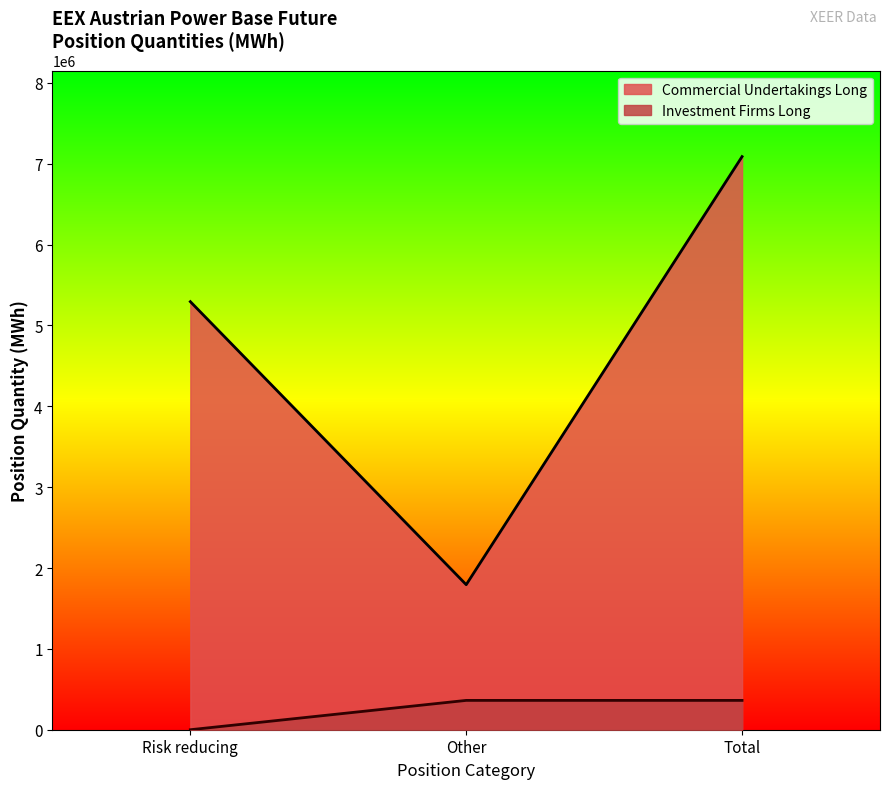

Which series has the widest spread of values?

Commercial Undertakings Long